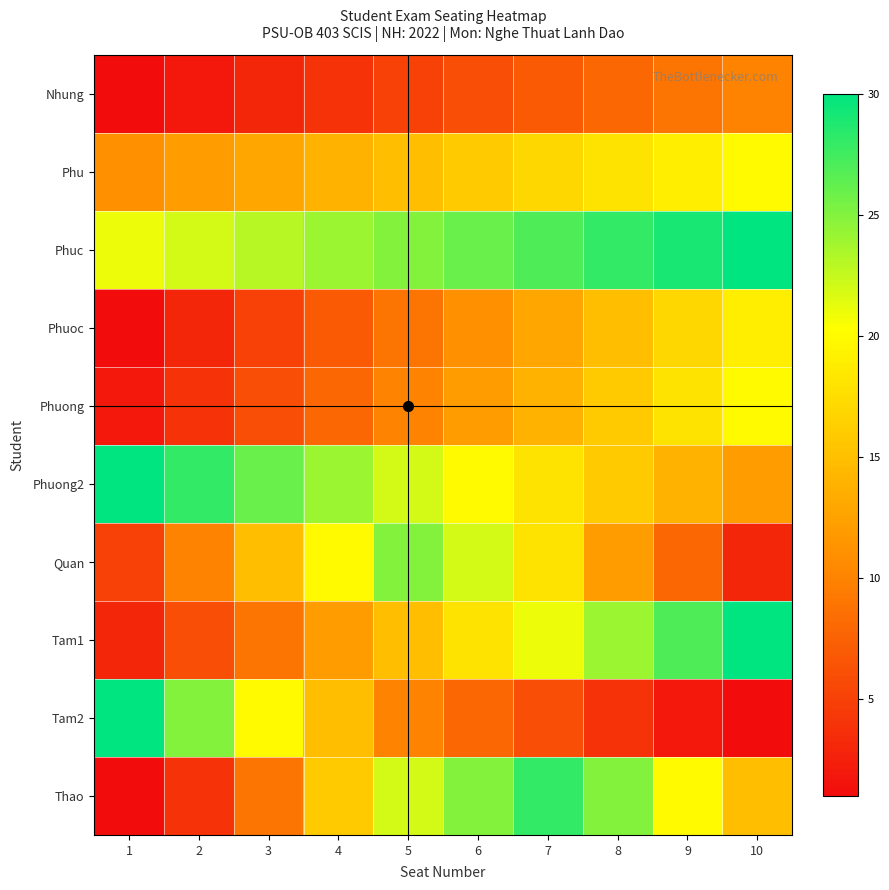

Reading right to left, transcribe all the data shown in this chart.

Nhung: 10=10	9=9	8=8	7=7	6=6	5=5	4=4	3=3	2=2	1=1
Phu: 10=20	9=19	8=18	7=17	6=16	5=15	4=14	3=13	2=12	1=11
Phuc: 10=30	9=29	8=28	7=27	6=26	5=25	4=24	3=23	2=22	1=21
Phuoc: 10=19	9=17	8=15	7=13	6=11	5=9	4=7	3=5	2=3	1=1
Phuong: 10=20	9=18	8=16	7=14	6=12	5=10	4=8	3=6	2=4	1=2
Phuong2: 10=12	9=14	8=16	7=18	6=20	5=22	4=24	3=26	2=28	1=30
Quan: 10=3	9=8	8=12	7=18	6=22	5=25	4=20	3=15	2=10	1=5
Tam1: 10=30	9=27	8=24	7=21	6=18	5=15	4=12	3=9	2=6	1=3
Tam2: 10=1	9=2	8=4	7=6	6=8	5=10	4=15	3=20	2=25	1=30
Thao: 10=15	9=20	8=25	7=28	6=25	5=22	4=16	3=9	2=4	1=1